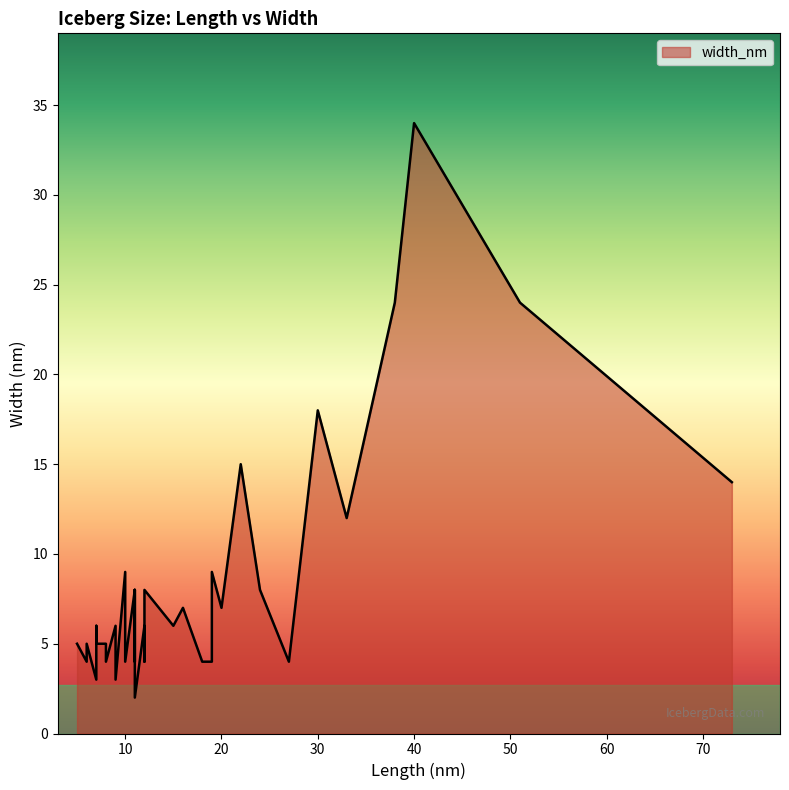

How many interior local valleys (lower than both neighbors) does the data have?

7